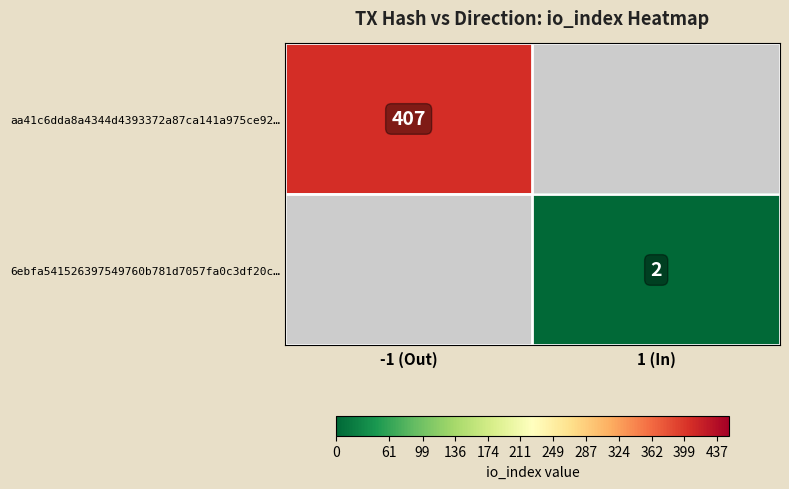

True or false: aa41c6dda8a4344d4393372a87ca141a975ce92… has a value of 407 at -1 (Out).

True